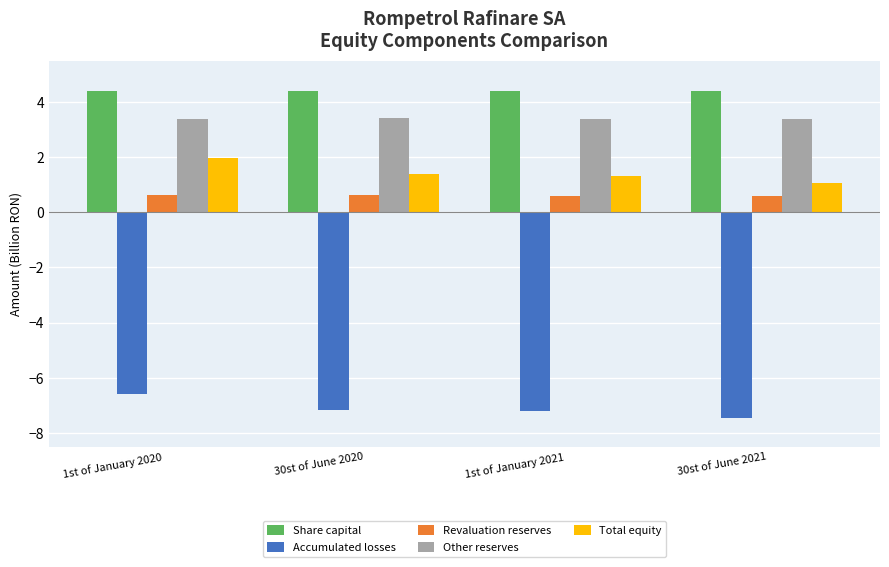

Count the number of categories in the chart.

4